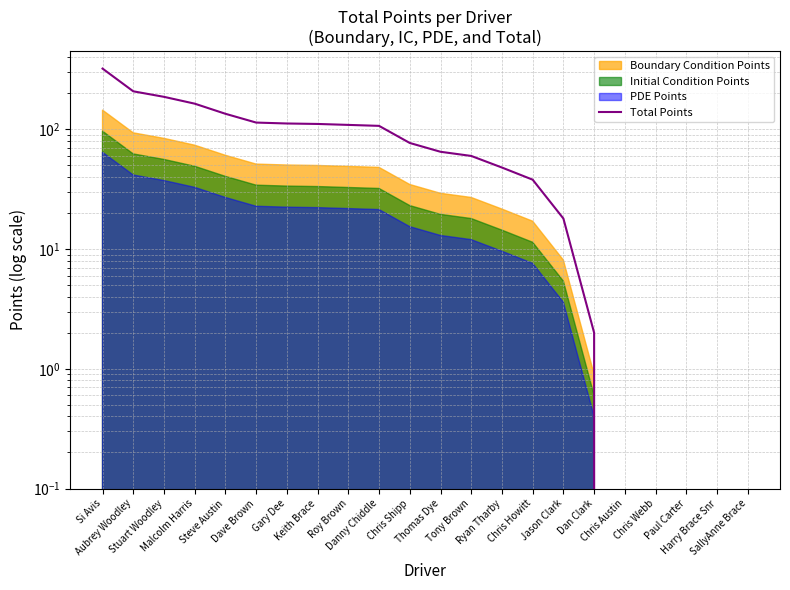

What is the value of the 13th point from the left?

60